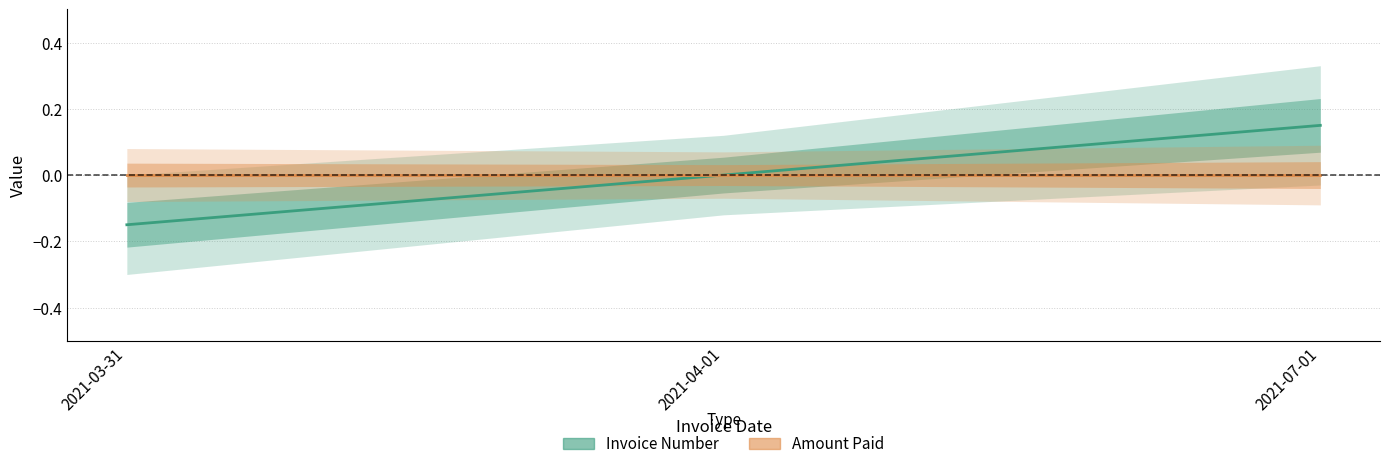

Does the chart have visible grid lines?

Yes